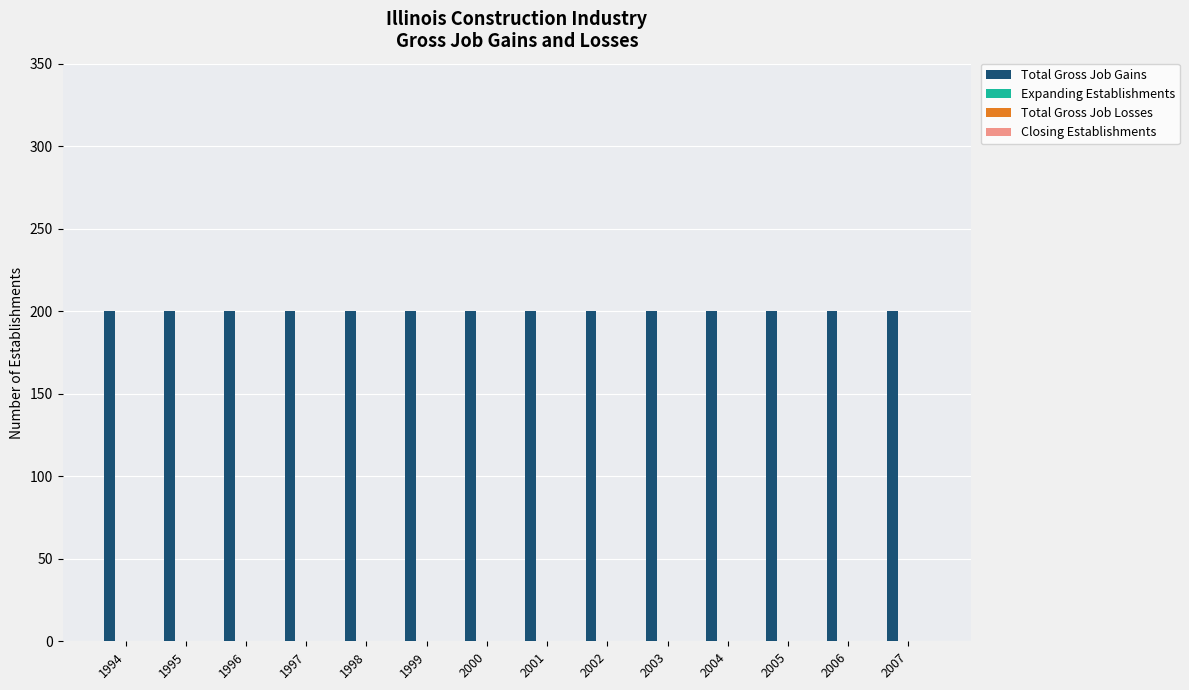

Reading right to left, extract all data points from this chart.

Total Gross Job Gains: 200	200	200	200	200	200	200	200	200	200	200	200	200	200
Expanding Establishments: 0	0	0	0	0	0	0	0	0	0	0	0	0	0
Total Gross Job Losses: 0	0	0	0	0	0	0	0	0	0	0	0	0	0
Closing Establishments: 0	0	0	0	0	0	0	0	0	0	0	0	0	0